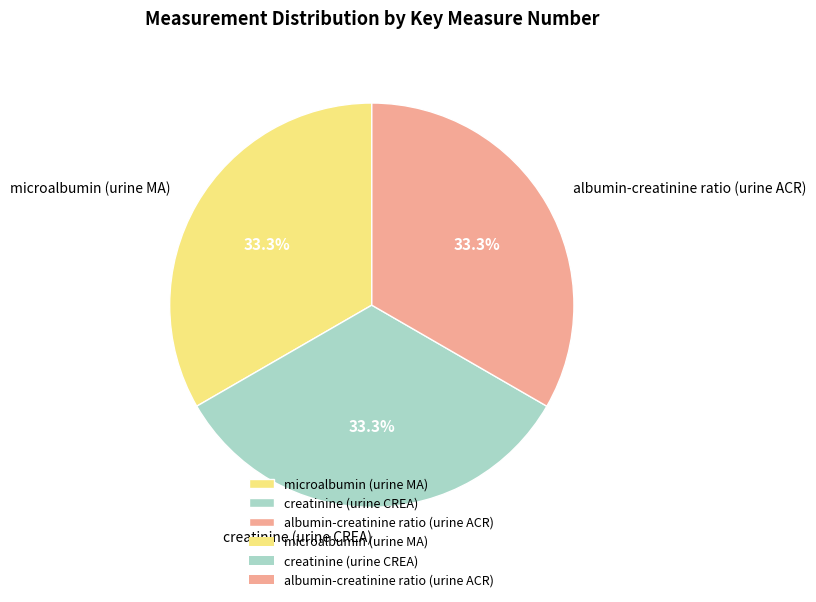

How many slices are in this pie chart?

3